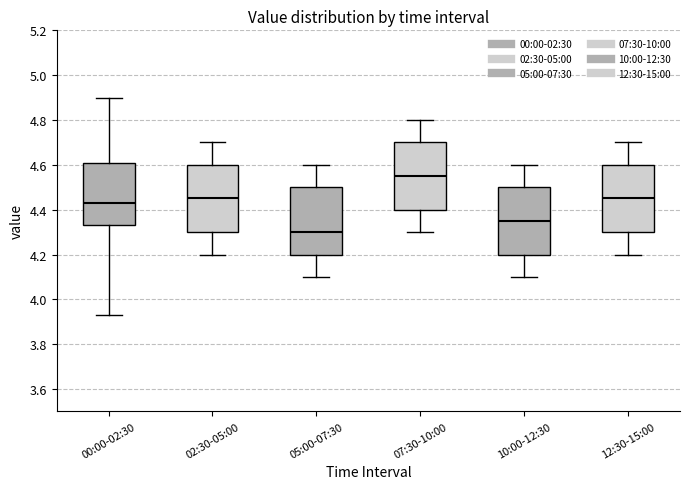

Reading left to right, read every box against the y-axis: the position of its median line, the range the box covers, and the ends of its whiskers. The values are not printed on the chart, so give them approximately, as read against the axis.

00:00-02:30: median 4.44, box 4.34 to 4.60, whiskers 3.94 to 4.90
02:30-05:00: median 4.46, box 4.30 to 4.60, whiskers 4.20 to 4.70
05:00-07:30: median 4.30, box 4.20 to 4.50, whiskers 4.10 to 4.60
07:30-10:00: median 4.56, box 4.40 to 4.70, whiskers 4.30 to 4.80
10:00-12:30: median 4.36, box 4.20 to 4.50, whiskers 4.10 to 4.60
12:30-15:00: median 4.46, box 4.30 to 4.60, whiskers 4.20 to 4.70